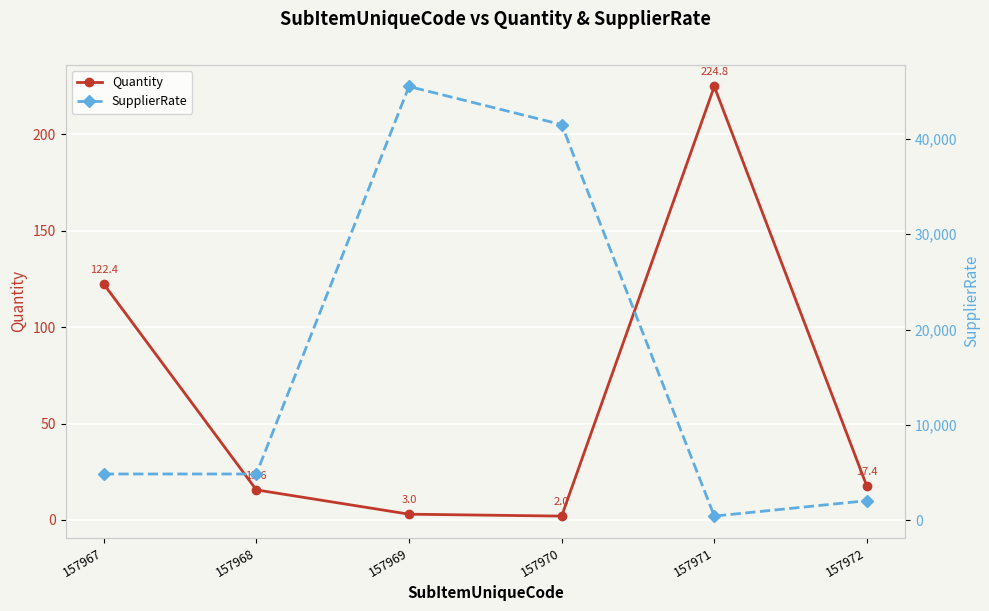

How many interior local peaks does the Quantity series have?

1